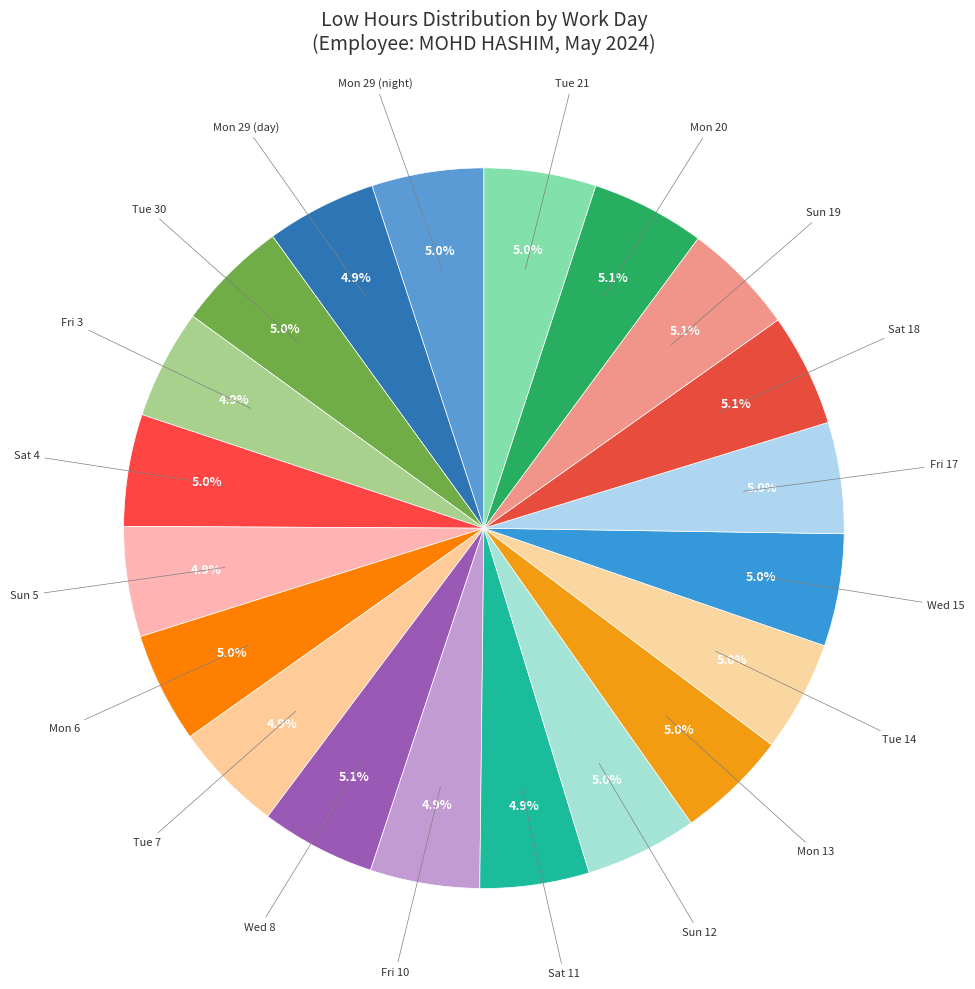

Does any single category account for the majority?

No